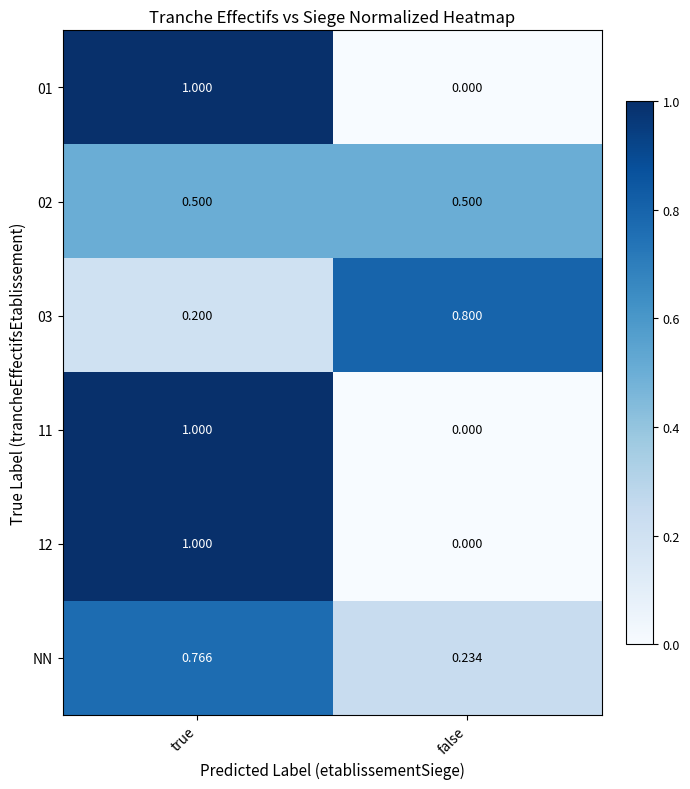

At which category does the chart reach its peak across all series?

true